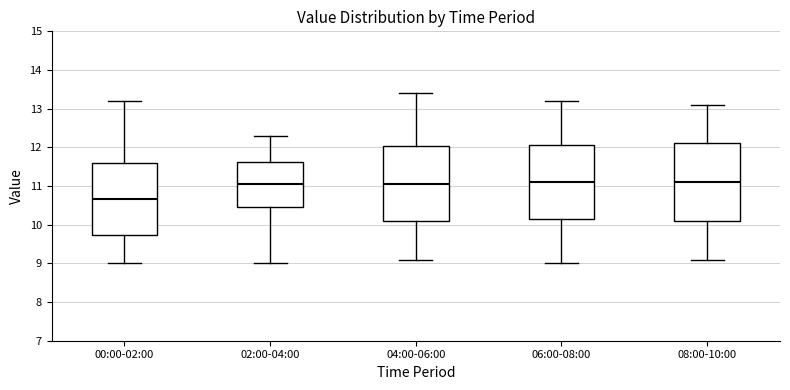

Reading left to right, transcribe this box plot: for each box, give where its median line is, the range the box spans, and where its two whiskers end, as read against the y-axis. The values are not printed on the chart, so give them approximately, as read against the axis.

00:00-02:00: median 10.7, box 9.7 to 11.6, whiskers 9.0 to 13.2
02:00-04:00: median 11.1, box 10.5 to 11.6, whiskers 9.0 to 12.3
04:00-06:00: median 11.1, box 10.1 to 12.0, whiskers 9.1 to 13.4
06:00-08:00: median 11.1, box 10.2 to 12.1, whiskers 9.0 to 13.2
08:00-10:00: median 11.1, box 10.1 to 12.1, whiskers 9.1 to 13.1